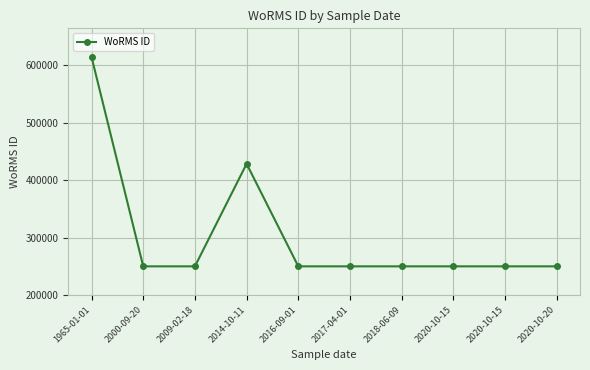

Reading right to left, what are all the values shown in this chart?

249725	249725	249725	249725	249725	249725	428524	249725	249725	614694